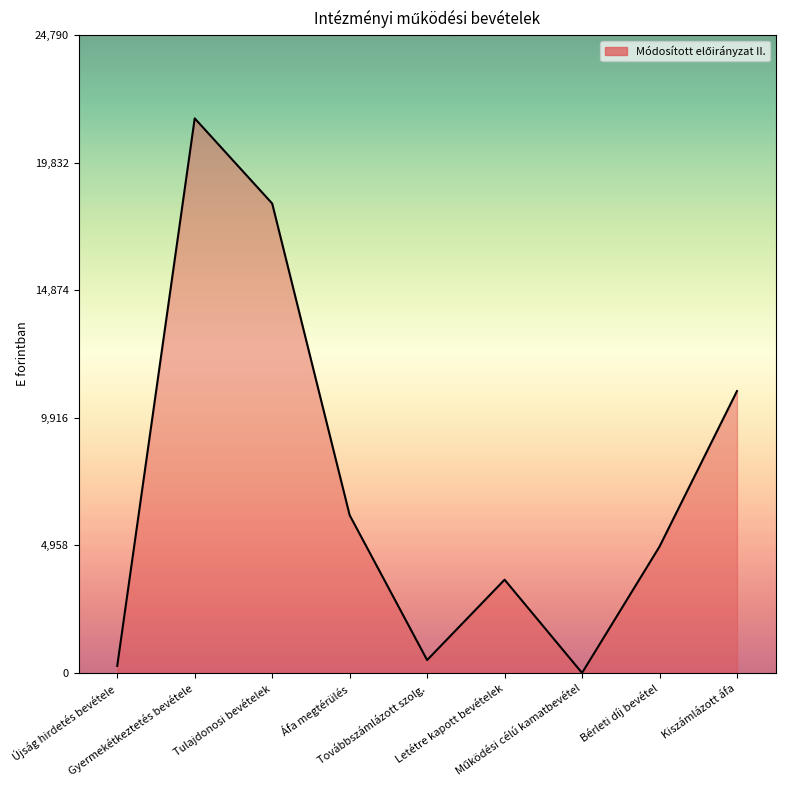

How many interior local peaks (higher than both neighbors) does the data have?

2